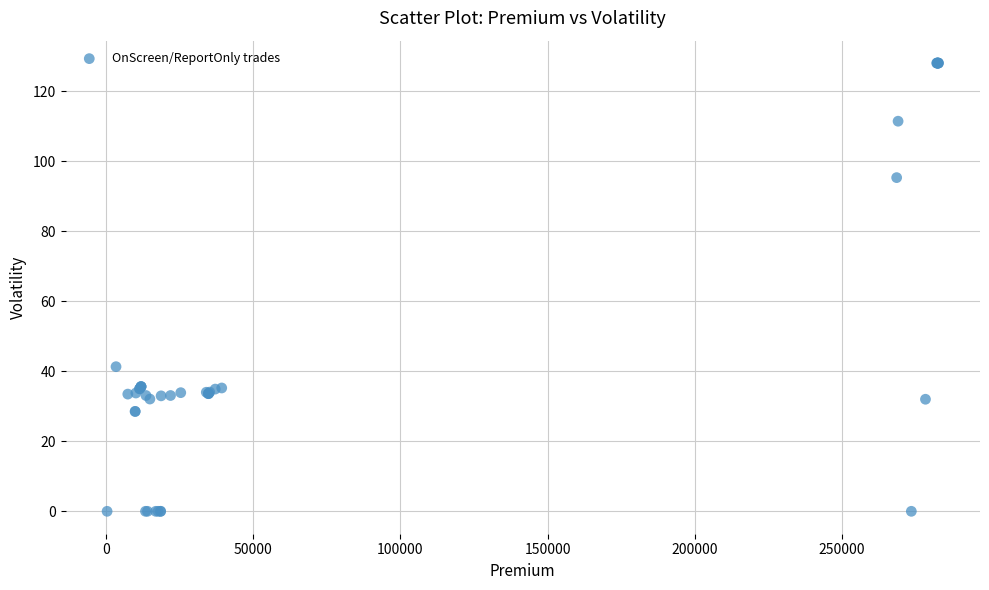

What Y value in the scatter plot is closest to 64?

41.3